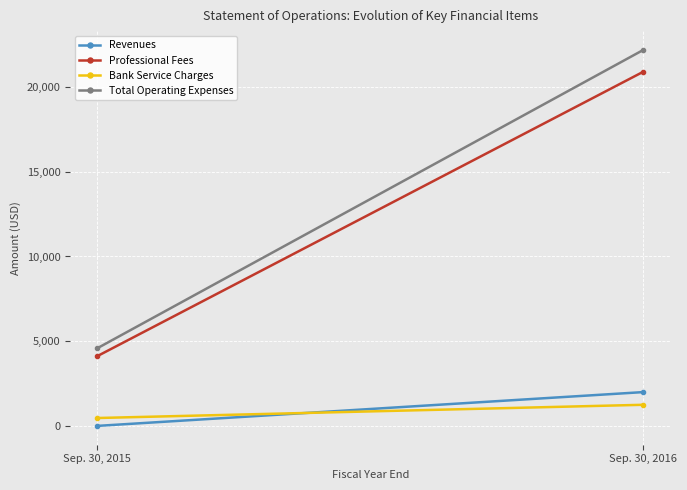

Reading left to right, extract all data points from this chart.

Revenues: 0	1995
Professional Fees: 4120	20905
Bank Service Charges: 465	1246
Total Operating Expenses: 4585	22192